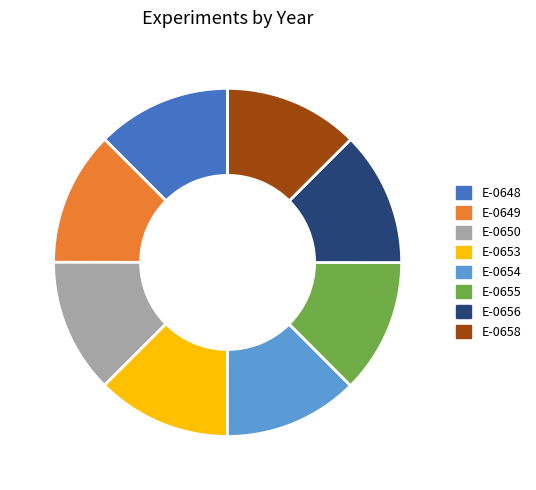

True or false: E-0654 accounts for 13% of the total.

True